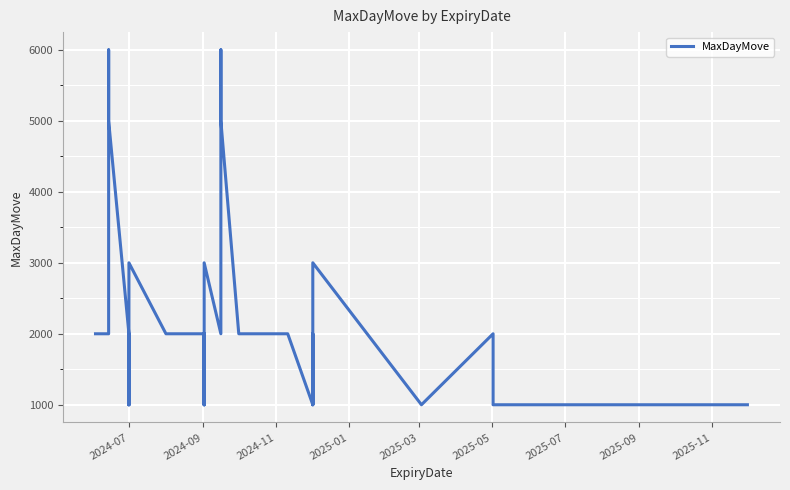

Reading left to right, list all the values displayed in this chart.

2000	2000	2000	6000	5000	5000	2000	1000	2000	1000	1000	3000	2000	2000	1000	2000	1000	1000	3000	2000	2000	6000	5000	5000	2000	2000	2000	2000	1000	2000	1000	1000	3000	1000	1000	2000	1000	1000	1000	1000